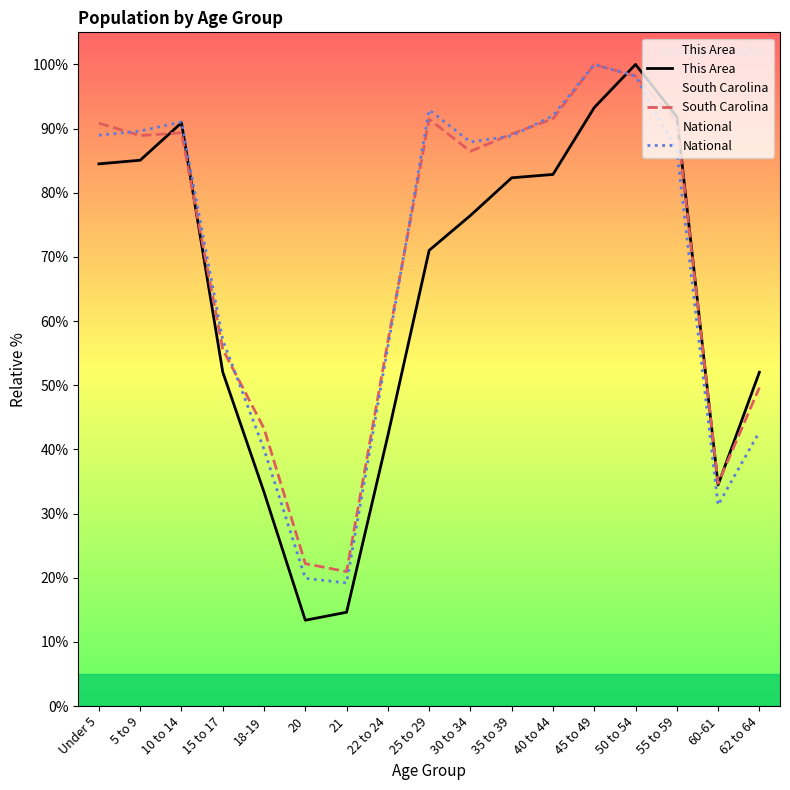

Which series has the largest range (max minus min)?

This Area